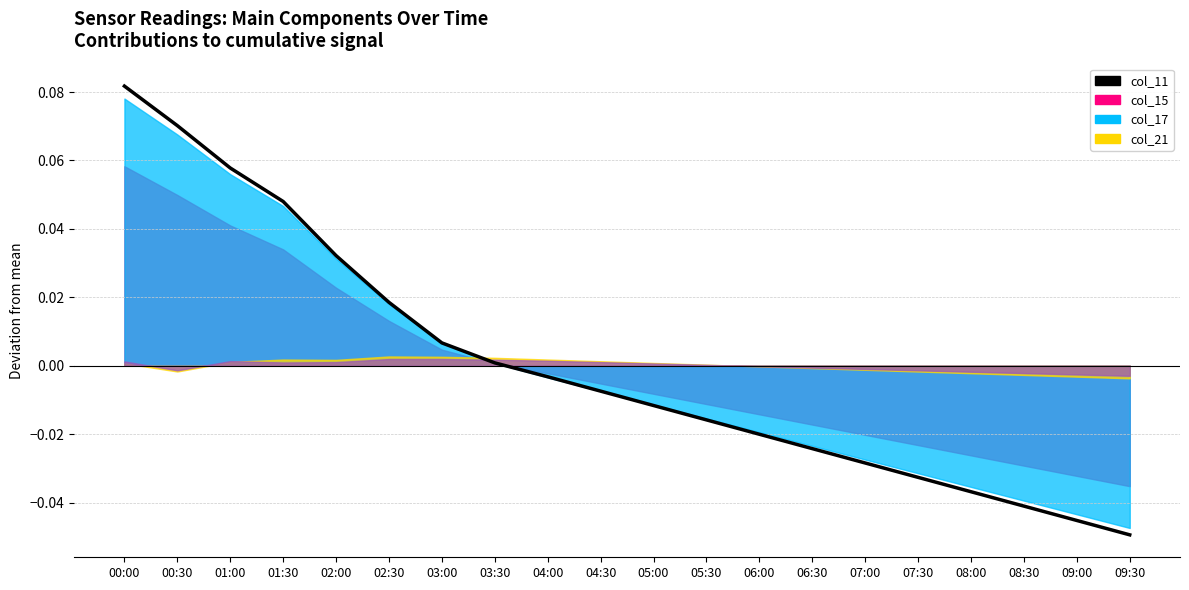

Rank the categories by value from highest to lowest.

00:00, 00:30, 01:00, 01:30, 02:00, 02:30, 03:00, 03:30, 04:00, 04:30, 05:00, 05:30, 06:00, 06:30, 07:00, 07:30, 08:00, 08:30, 09:00, 09:30